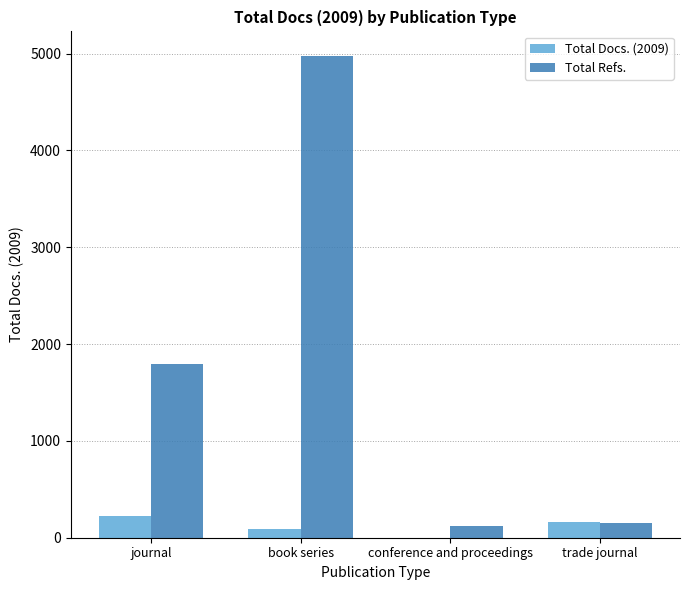

How many groups of bars are there?

4